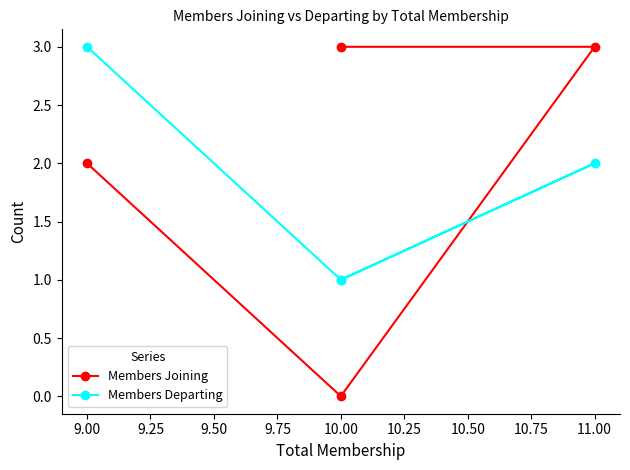

How many times do Members Departing and Members Joining cross each other?

1